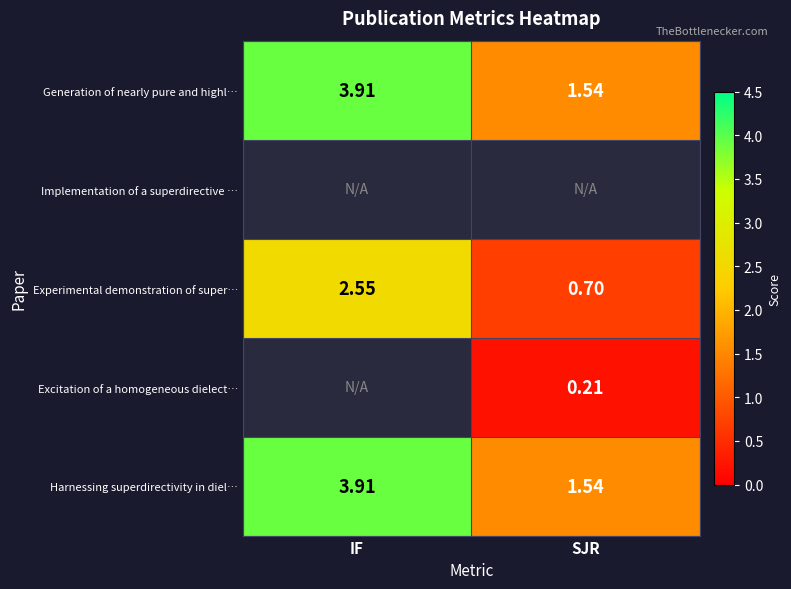

Count the Generation of nearly pure and highl… values in the range 1 to 3.

1